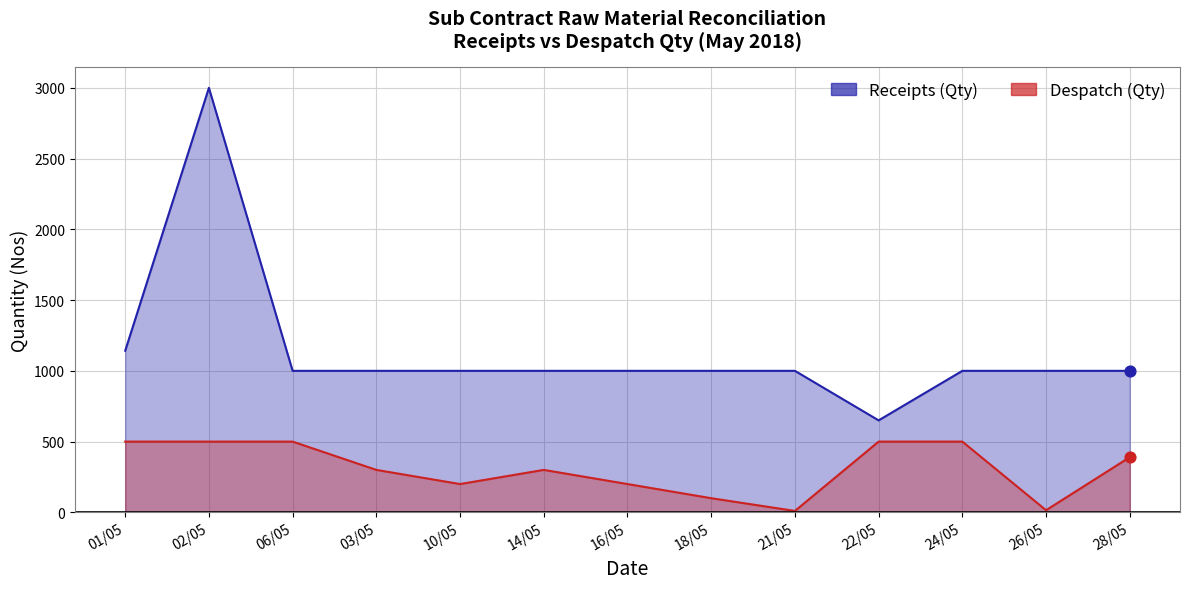

Which series contains the highest Y value?

Receipts (Qty)